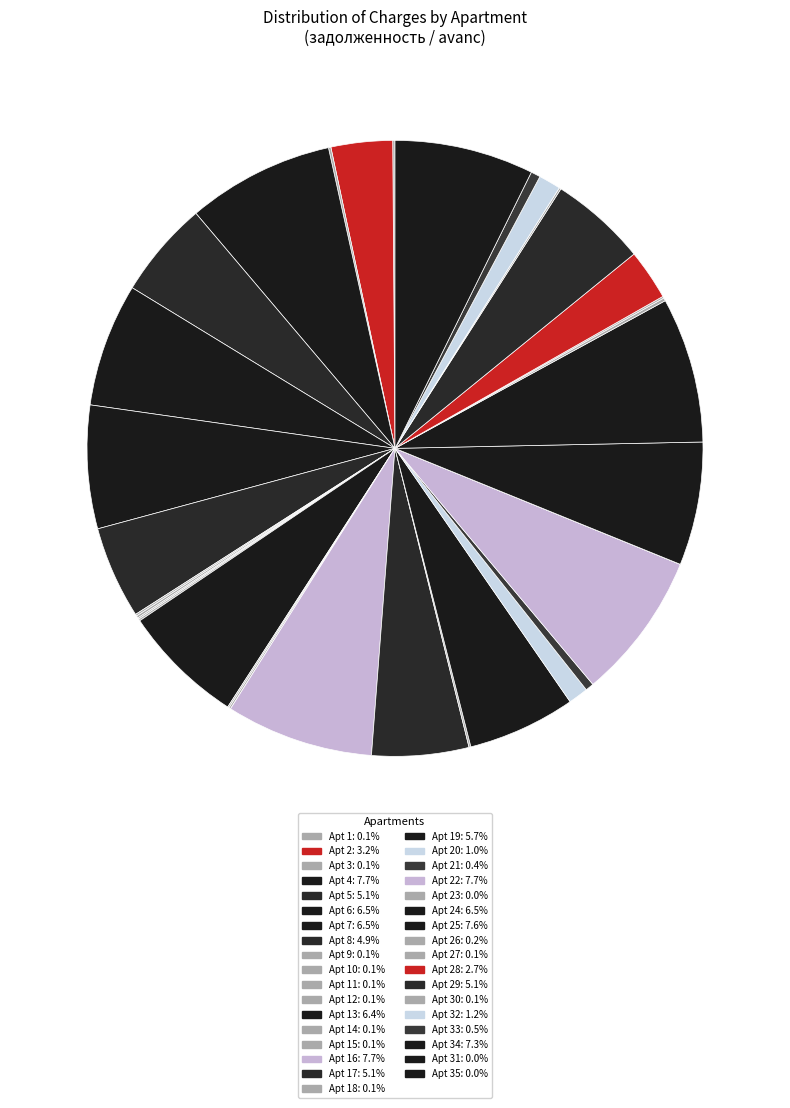

What is the smallest slice in the pie chart?

31